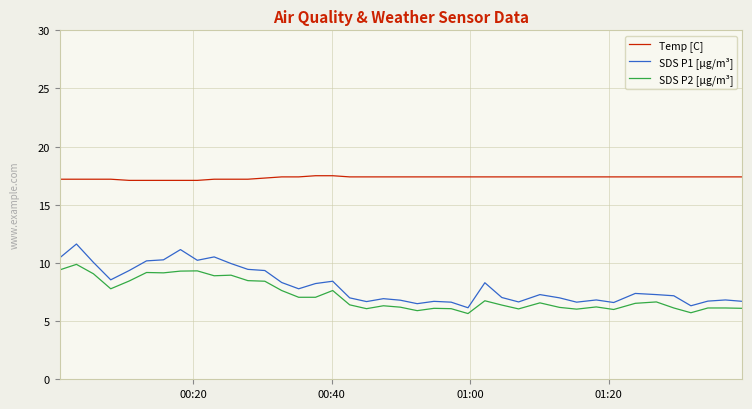

True or false: Temp [C] and SDS P1 [µg/m³] cross at least once.

False